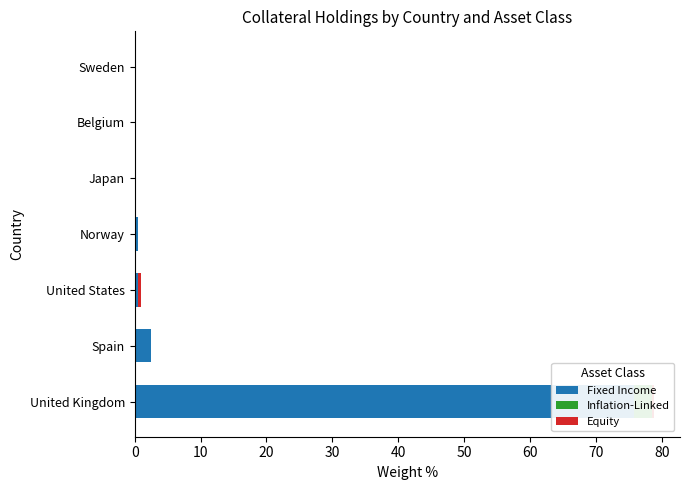

The value of Fixed Income at United Kingdom is 25.5. True or false?

False